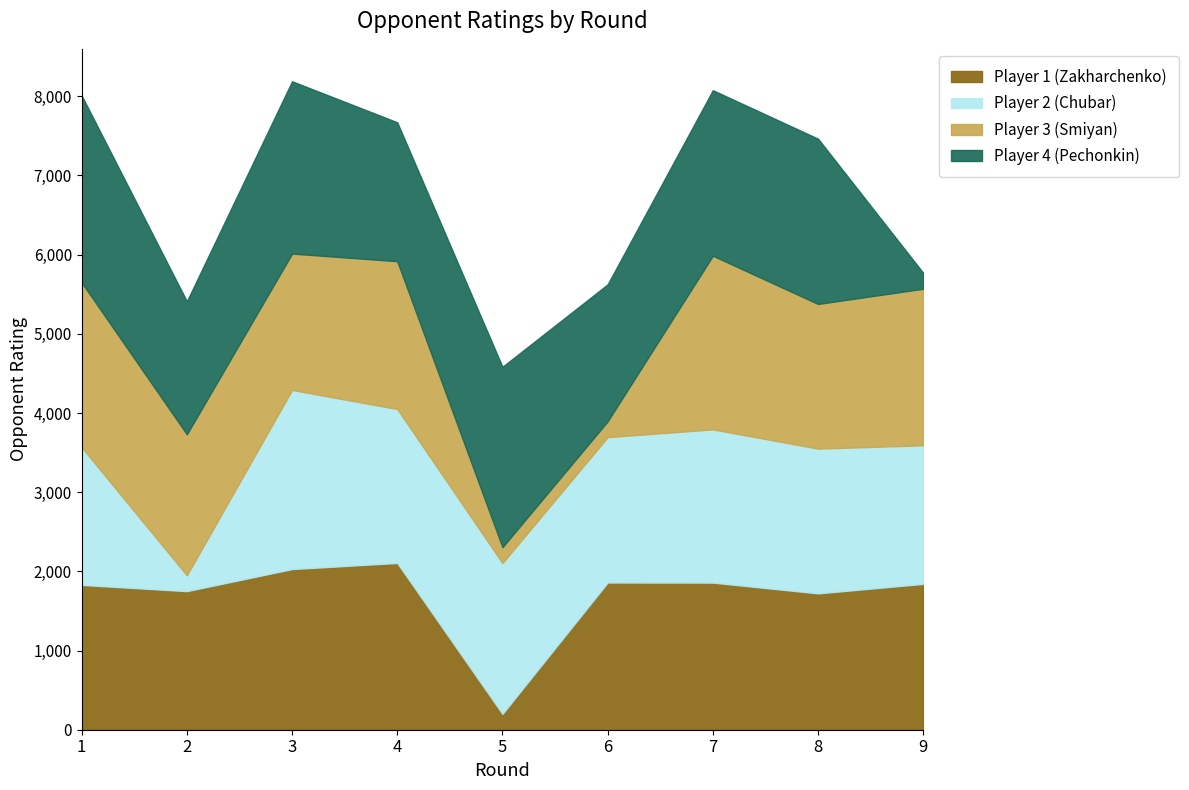

The value of Player 1 (Zakharchenko) at 8 is 1722. True or false?

True